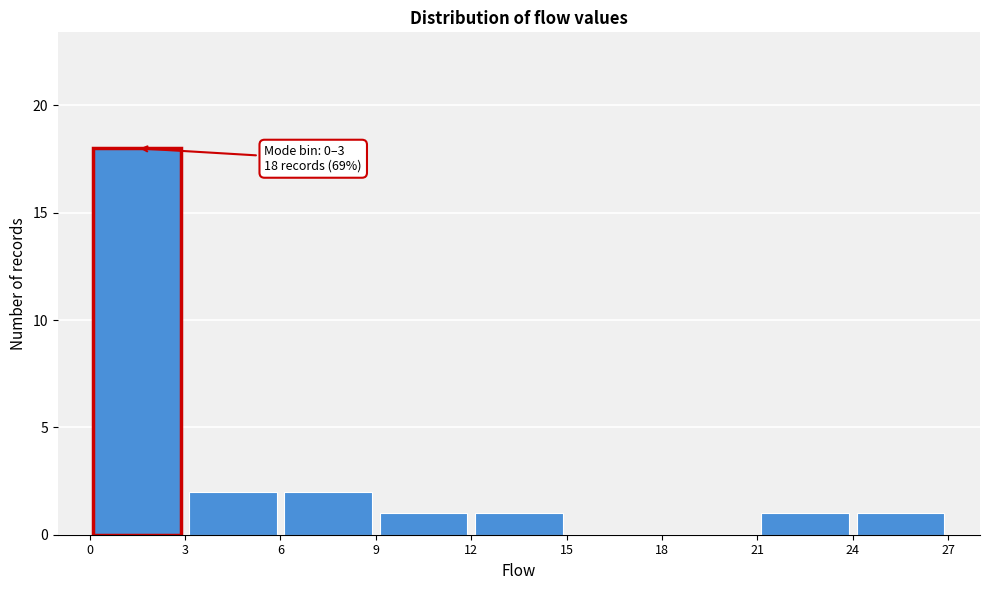

Over which range of the x-axis is the bar tallest?

0 to 3